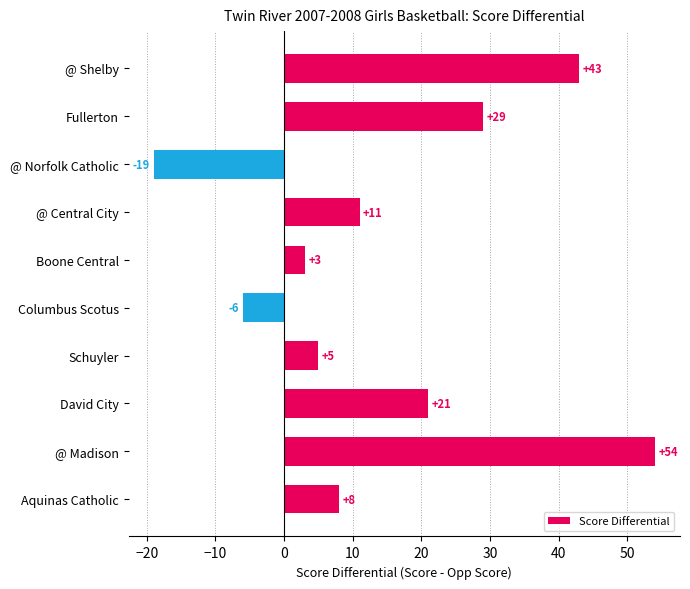

True or false: the data shows 8 at Schuyler.

False